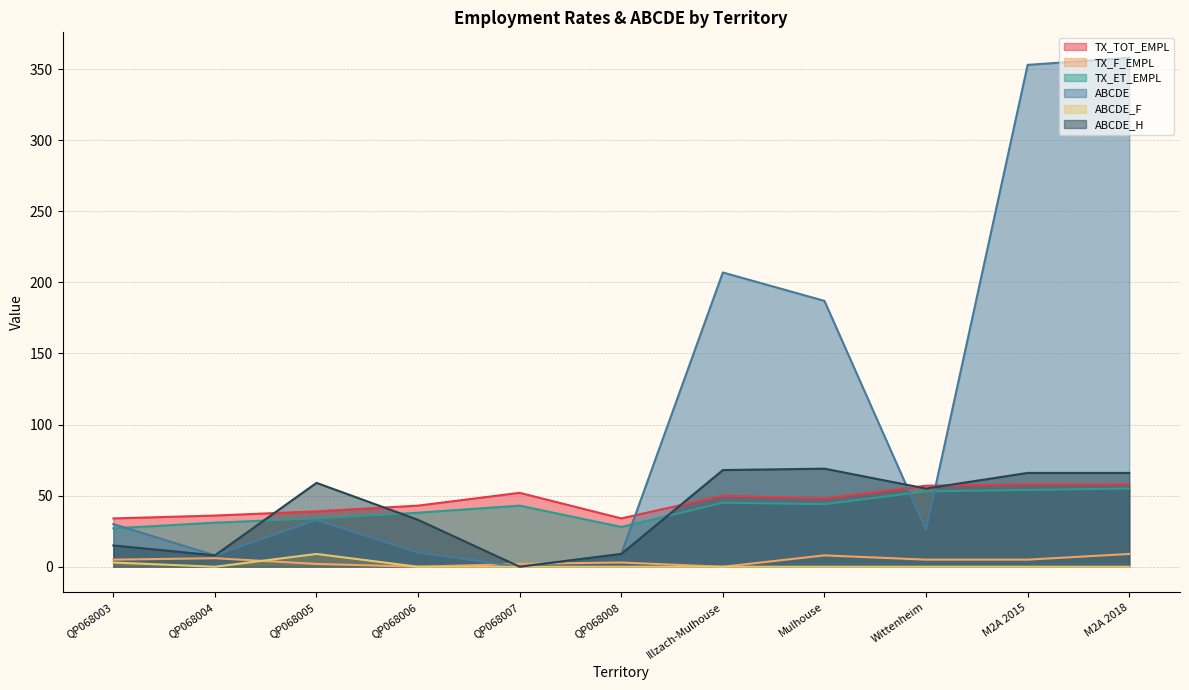

How many data points in ABCDE_H are above 55?

5